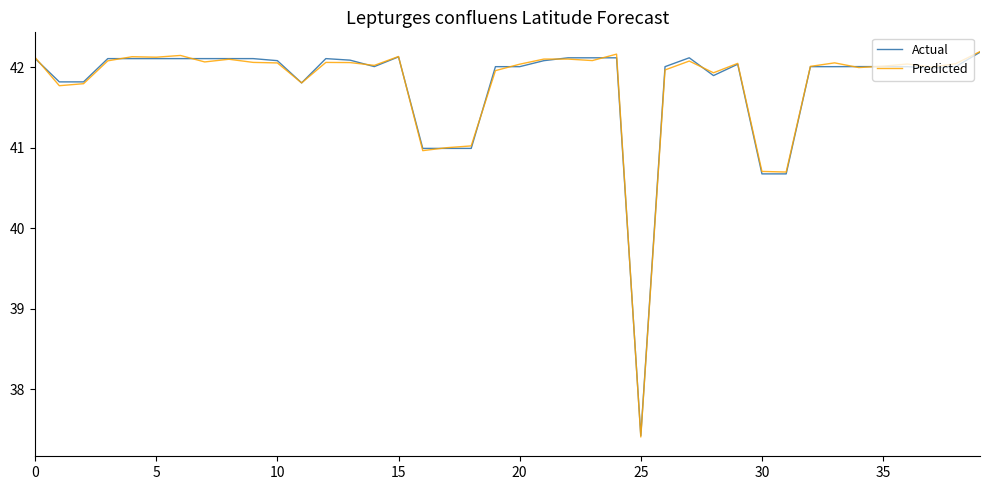

Which series has the widest spread of values?

Predicted